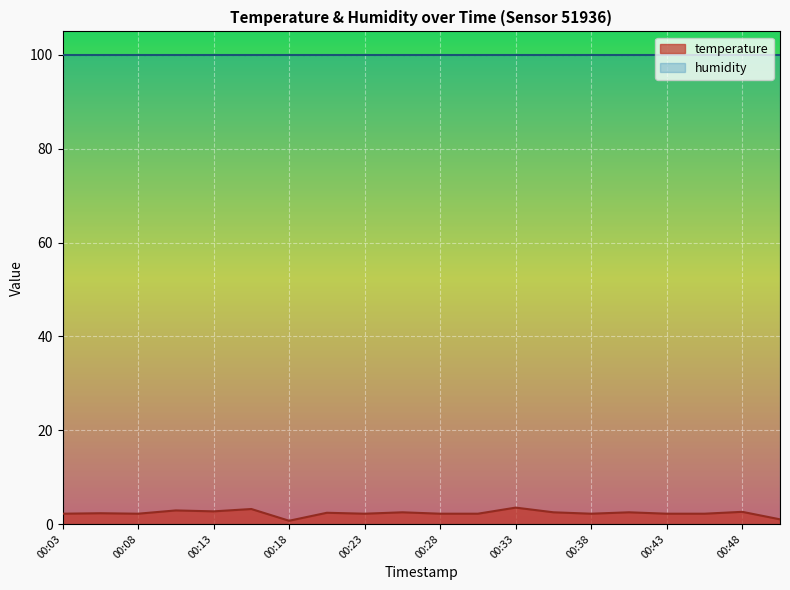

Which has a higher value, 00:43 or 00:28?

00:43